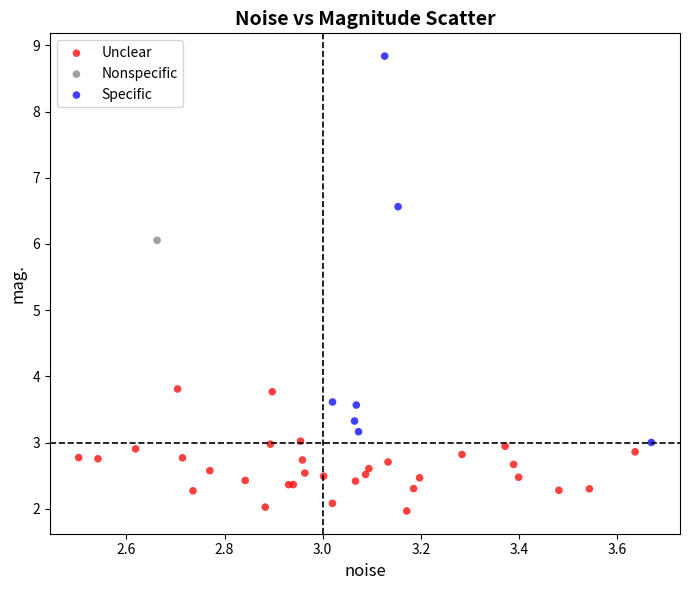

Which series reaches the maximum Y coordinate?

Specific